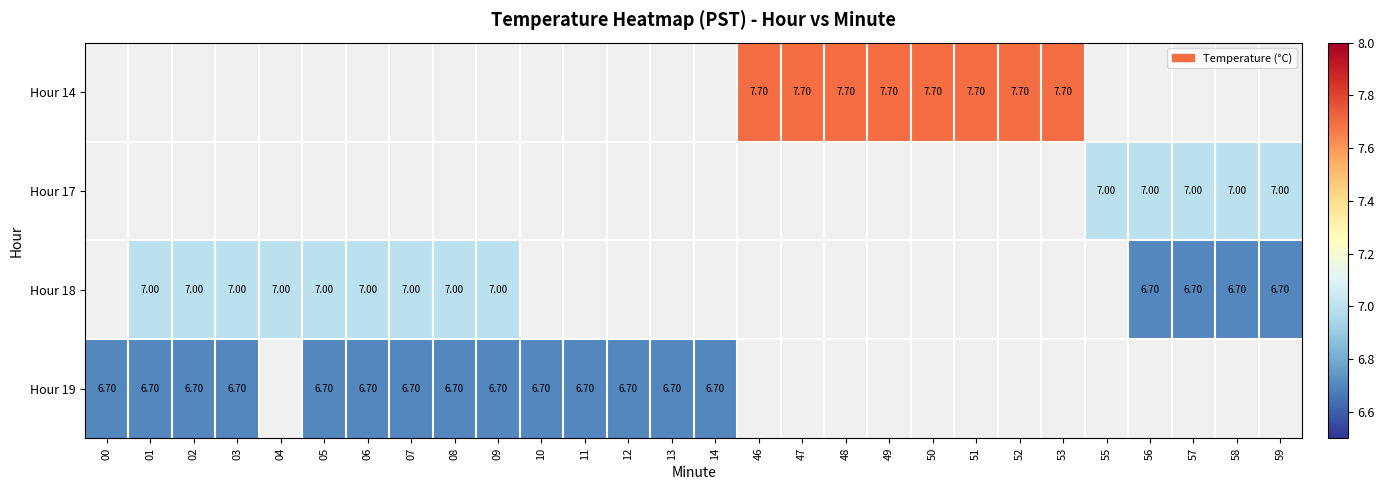

Is the value of Hour 19 at 11 greater than the value of Hour 18 at 09?

No